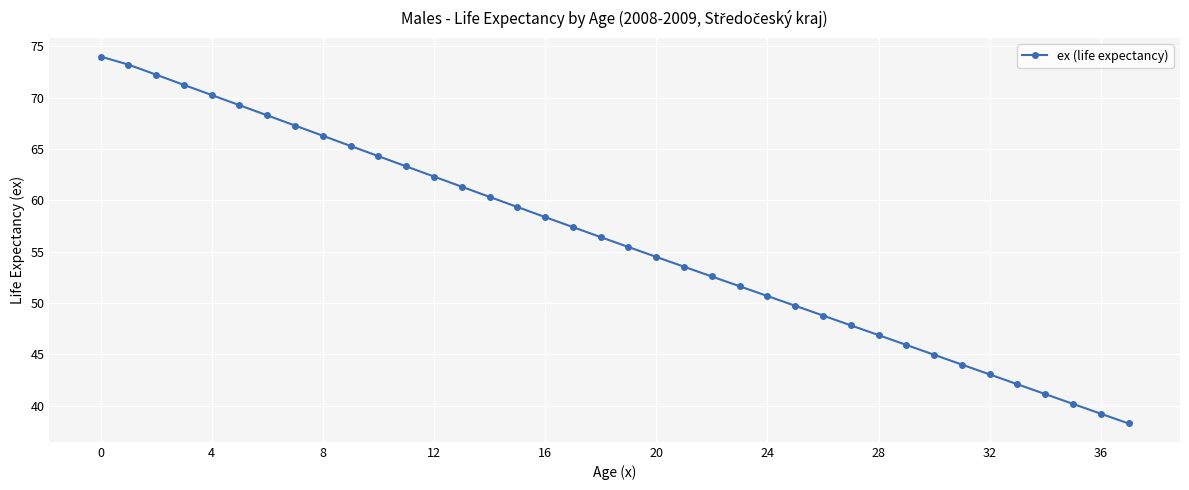

True or false: the data has more than 0 interior local peaks.

False